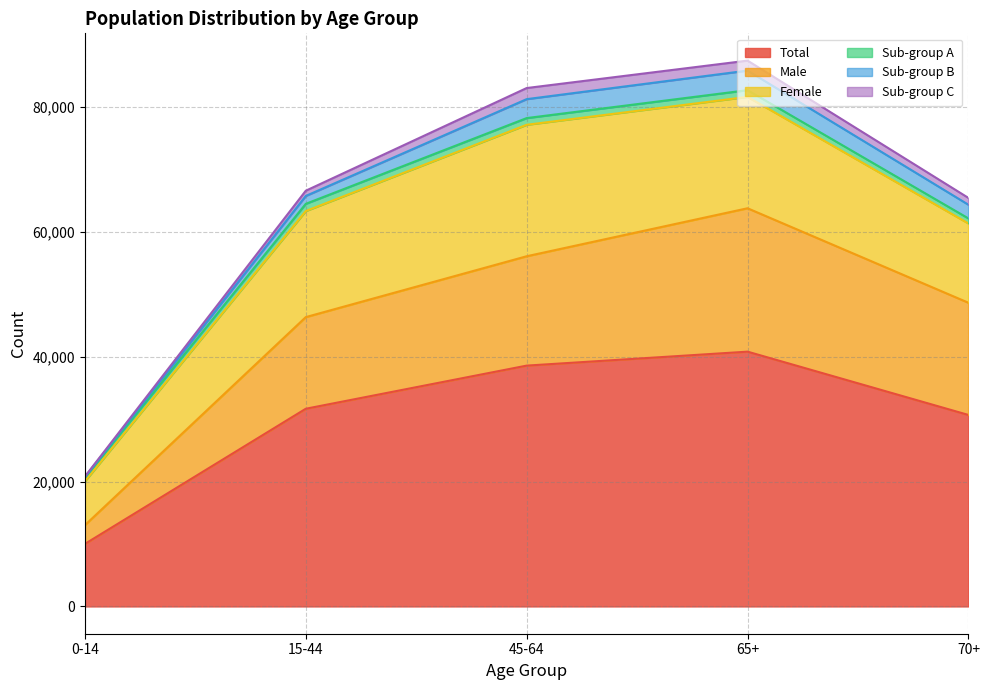

What is the maximum value for Sub-group B?

3137